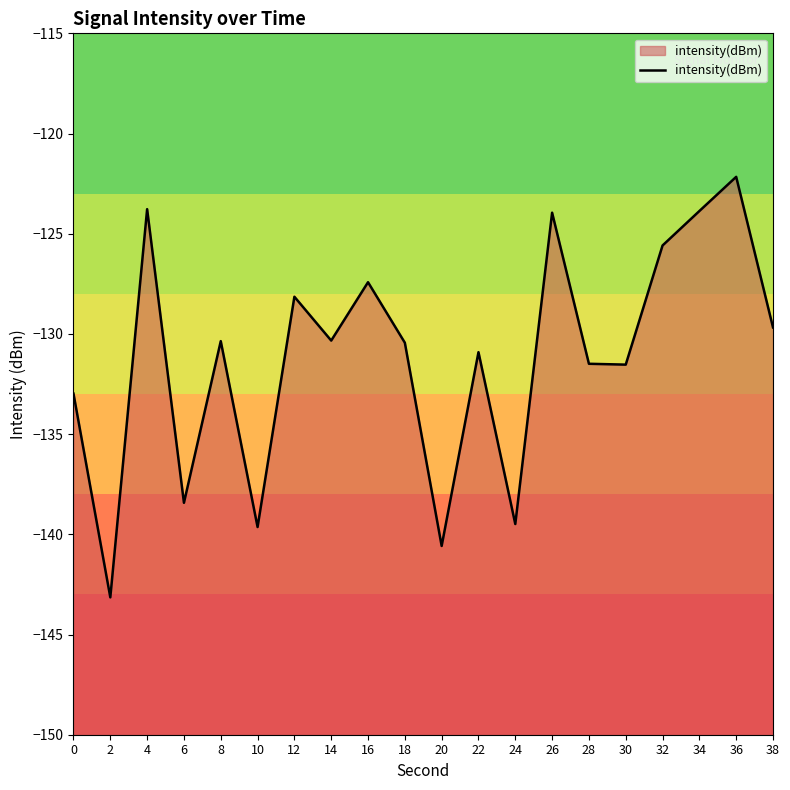

Is it true that the value at 38 is -129.7?

True